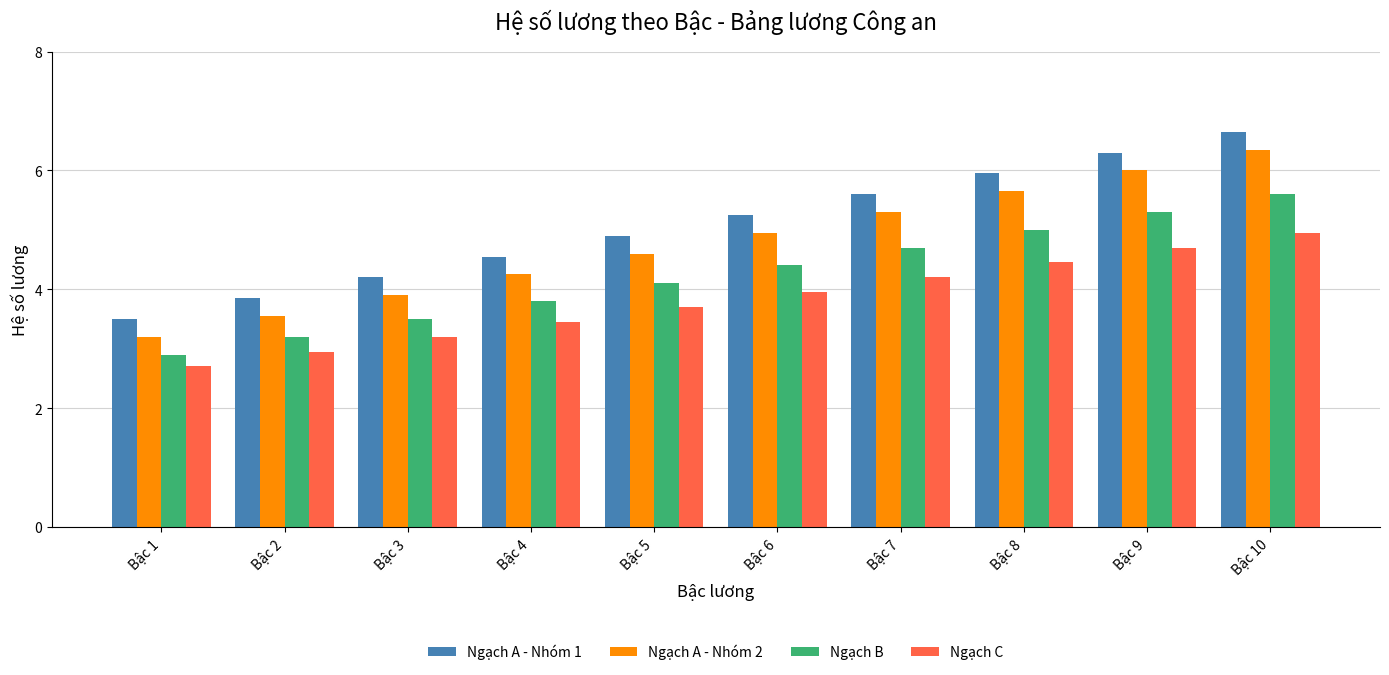

List the series in order of their overall mean, lowest first.

Ngạch C, Ngạch B, Ngạch A - Nhóm 2, Ngạch A - Nhóm 1